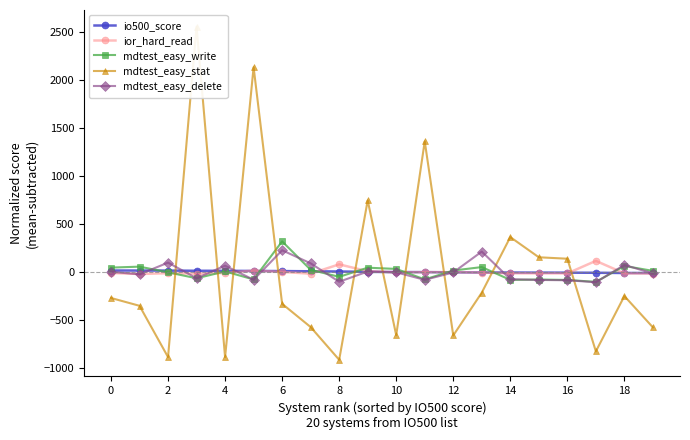

At which label does mdtest_easy_write reach its minimum?

17